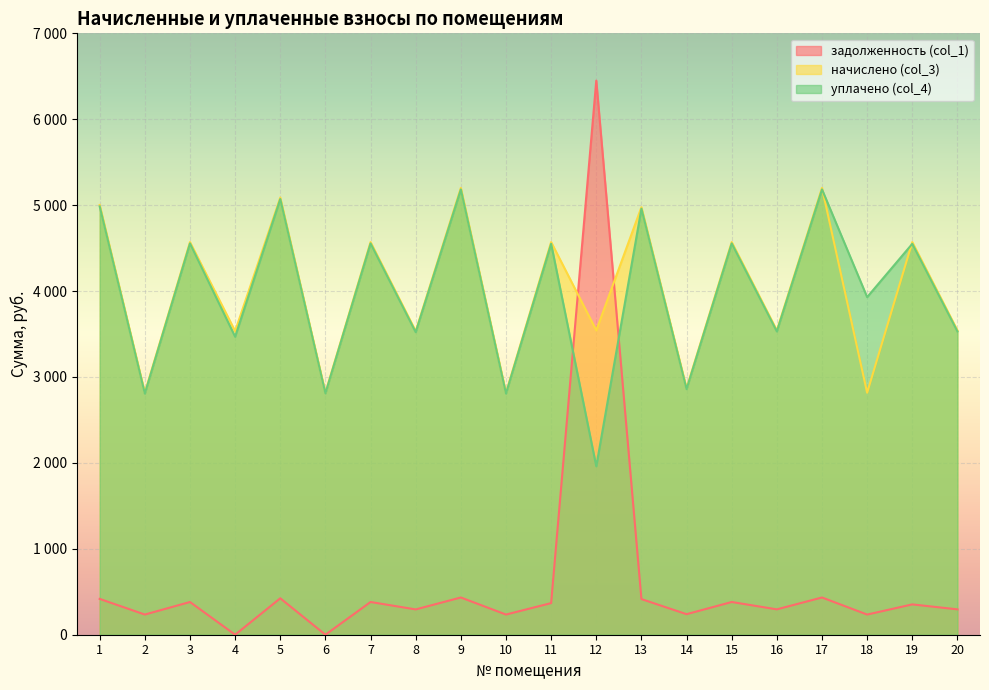

What are all the series names shown in the legend?

задолженность (col_1), начислено (col_3), уплачено (col_4)